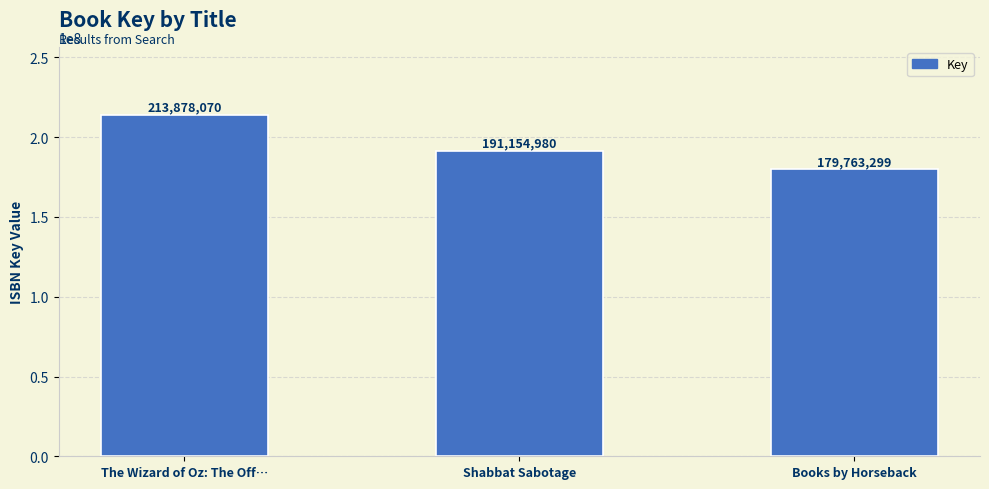

What is the label of the 3rd bar from the left?

Books by Horseback